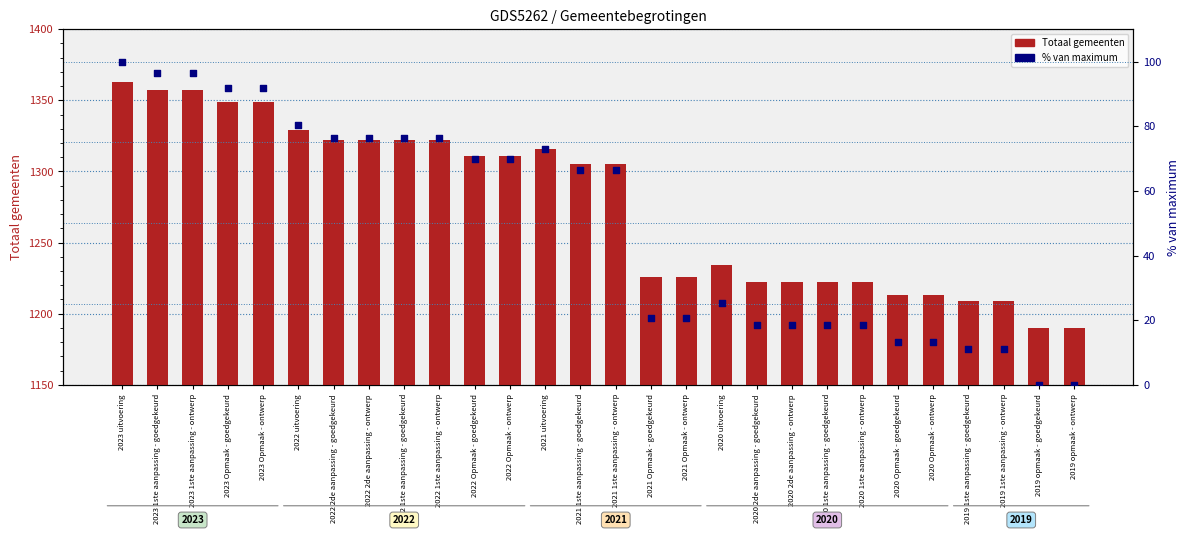

Which series reaches the maximum Y coordinate?

Totaal gemeenten